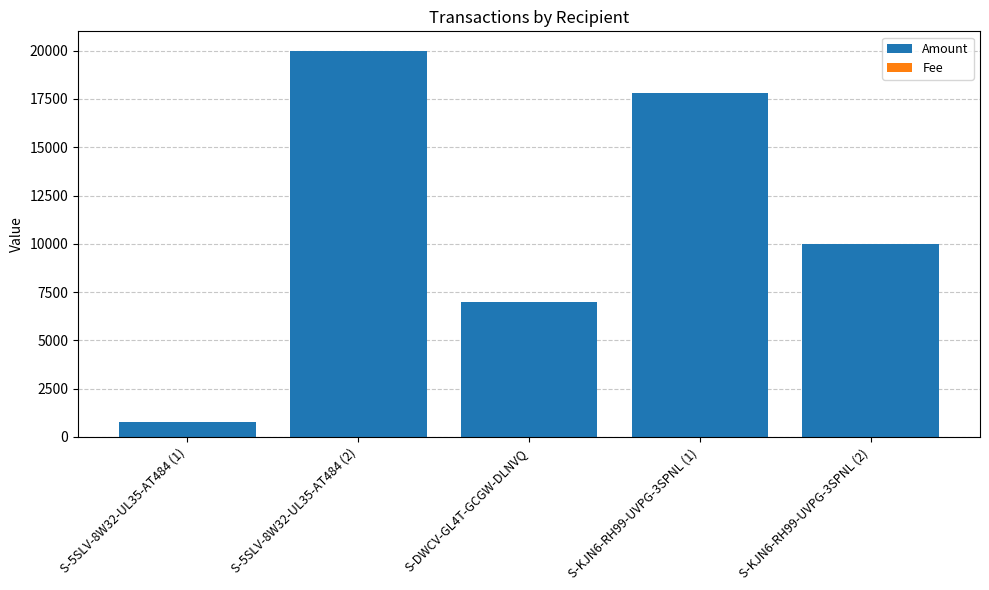

The value of Amount at S-5SLV-8W32-UL35-AT484 (1) is 795. True or false?

True